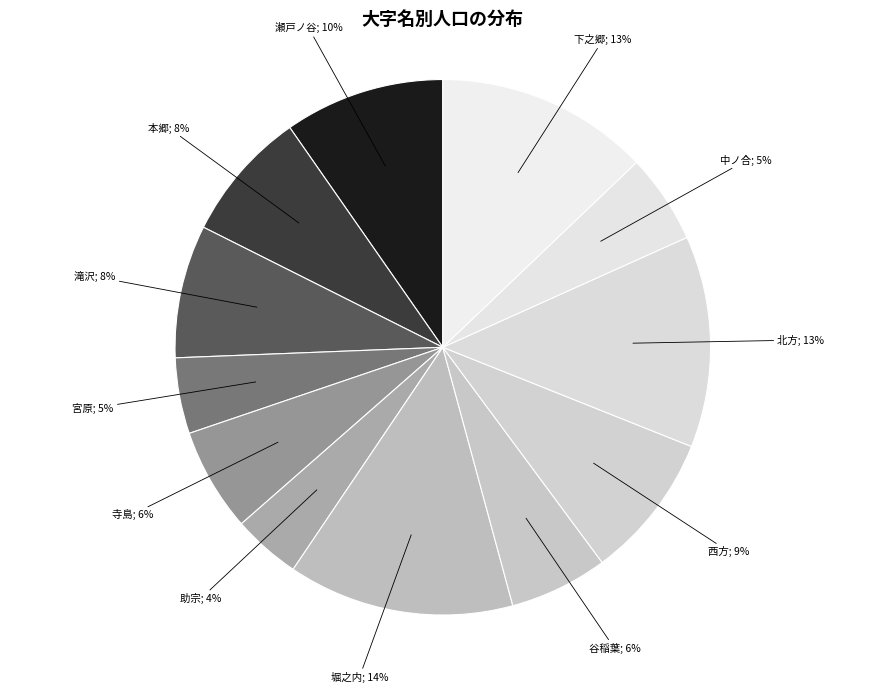

Count the number of slices in the pie.

12